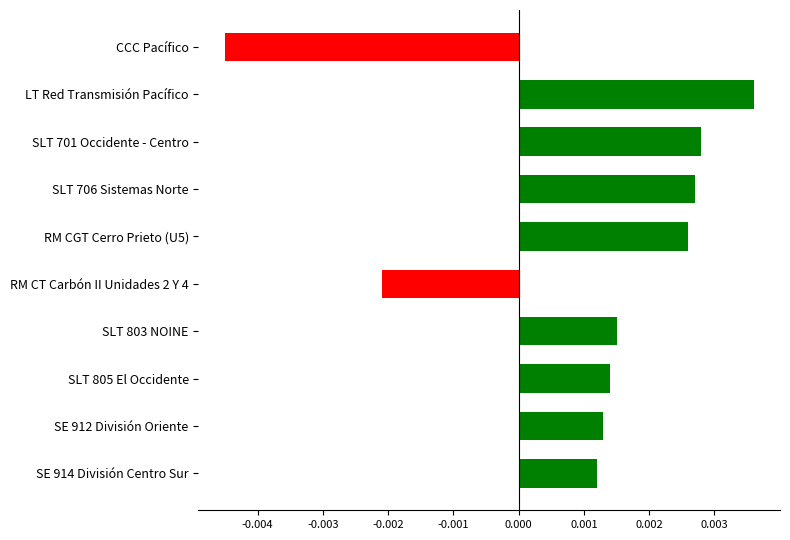

At which category does the chart reach its peak across all series?

LT Red Transmisión Pacífico